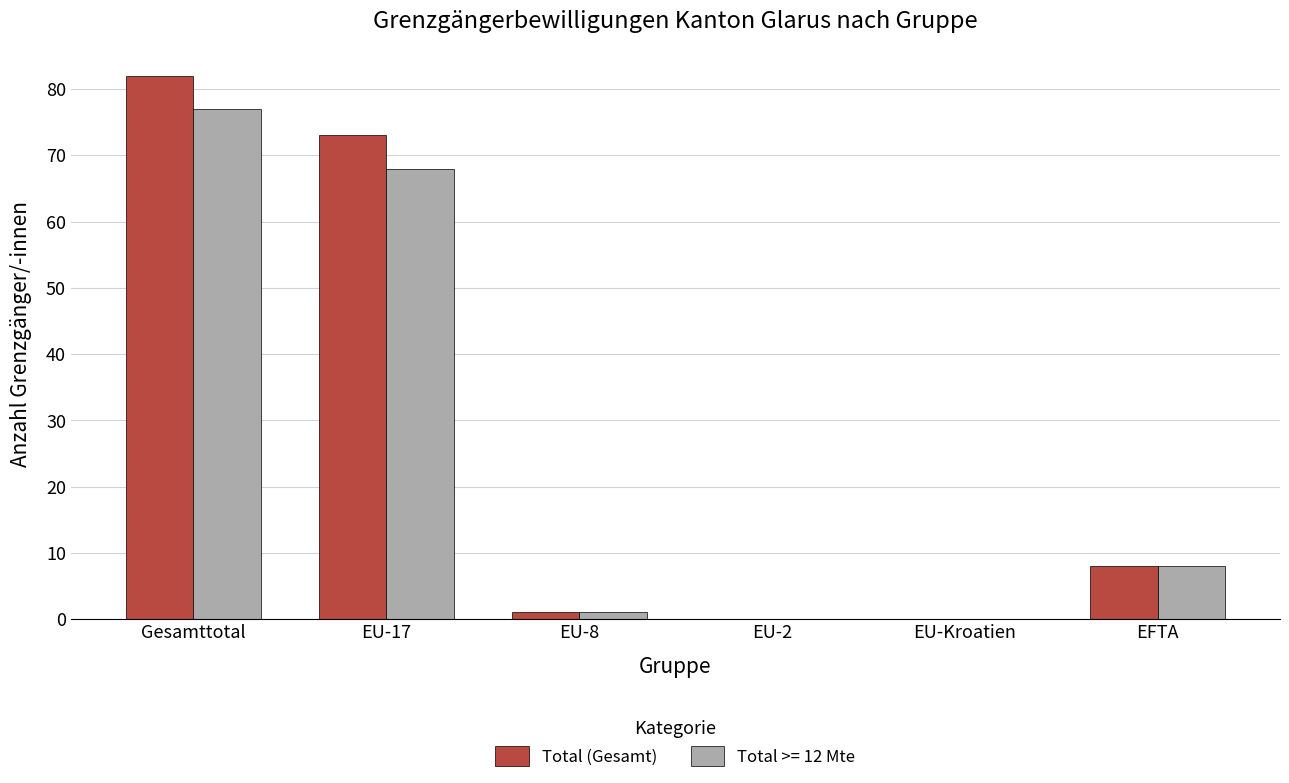

Which series changed the most between Gesamttotal and EU-Kroatien?

Total (Gesamt)